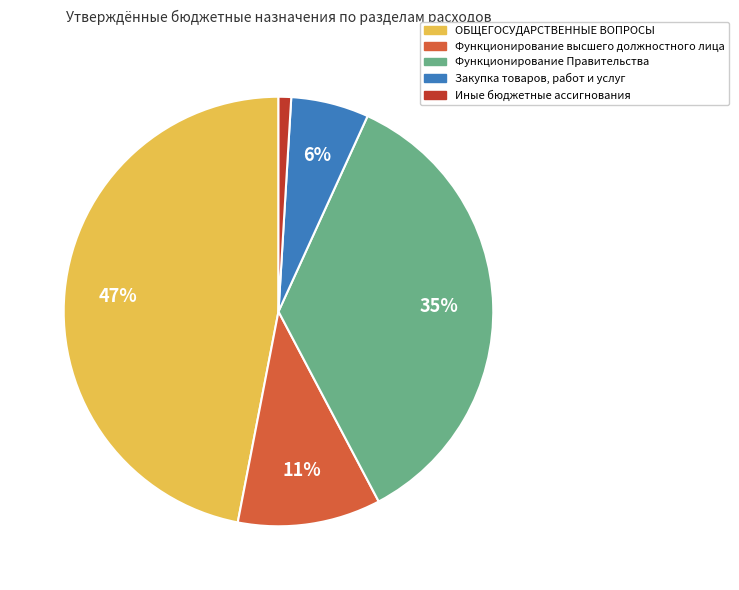

Do Функционирование Правительства and Закупка товаров, работ и услуг together represent more than half of the pie?

No